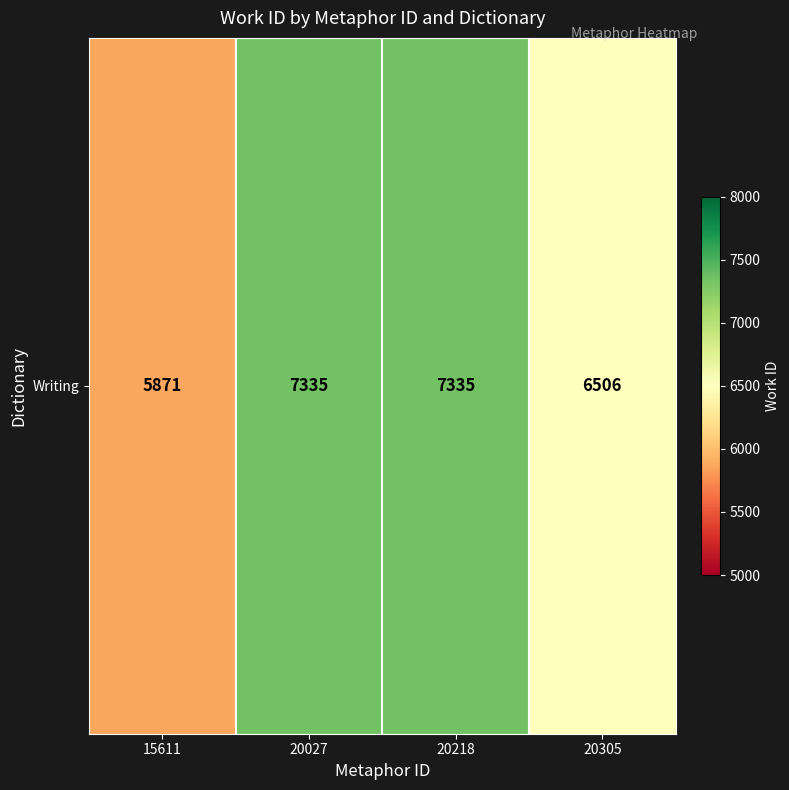

Reading left to right, what are all the values shown in this chart?

5871	7335	7335	6506